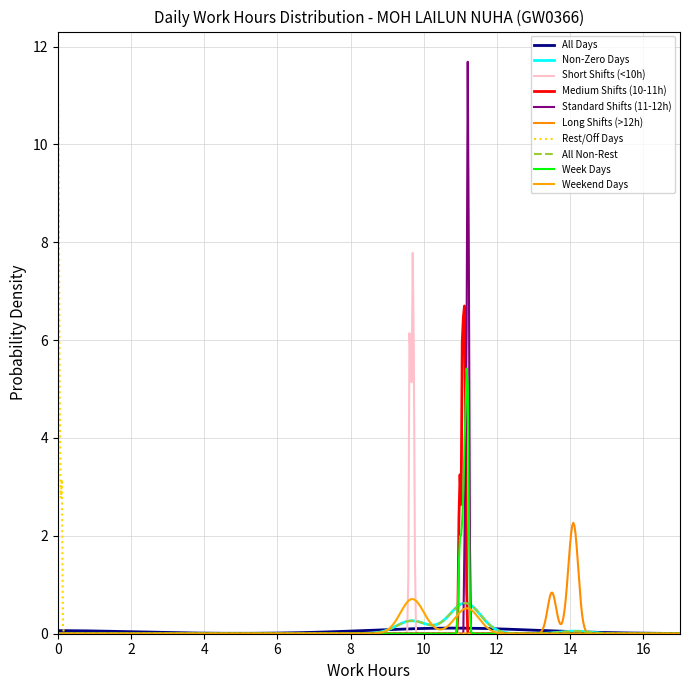

Is this an area chart (filled region under the line)?

No